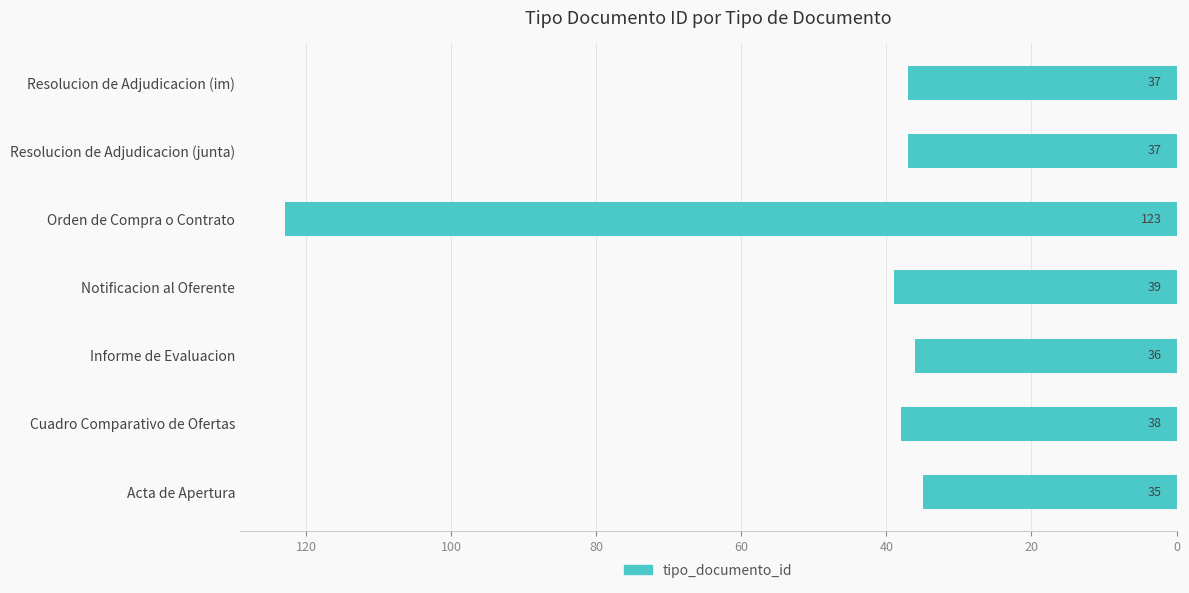

Does the chart contain any negative values?

Yes